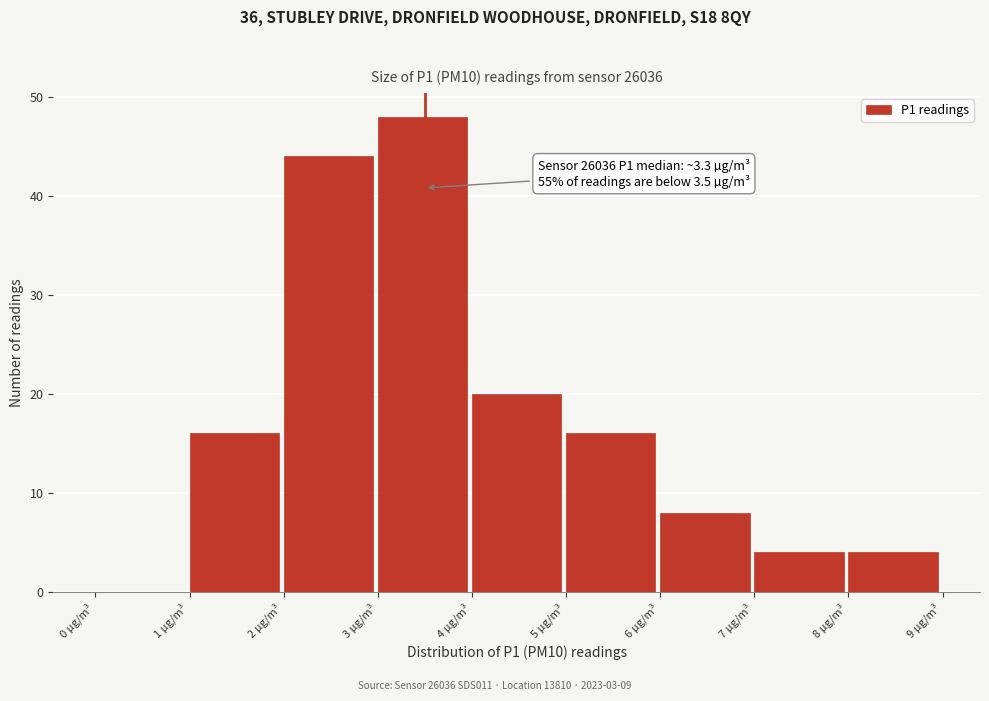

Over which range of the x-axis is the bar tallest?

3 to 4